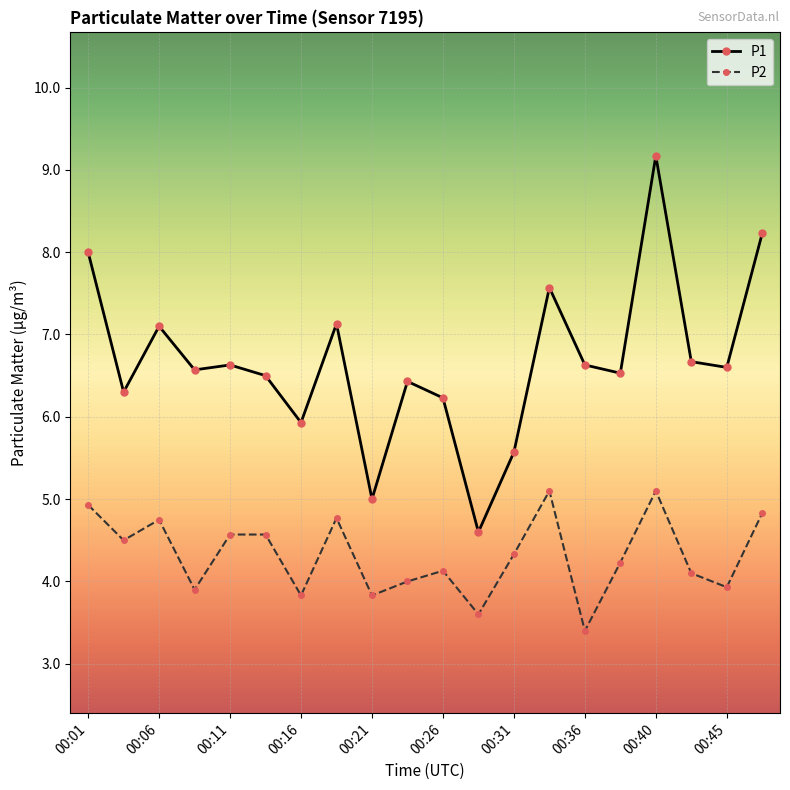

What is the value of the P2 point at the 19th from the left?

3.9